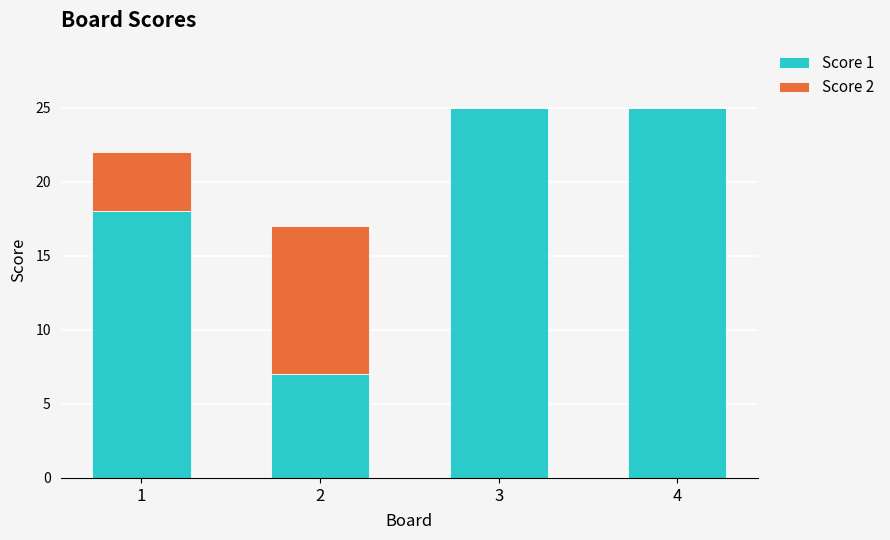

What is the maximum value for Score 1?

25